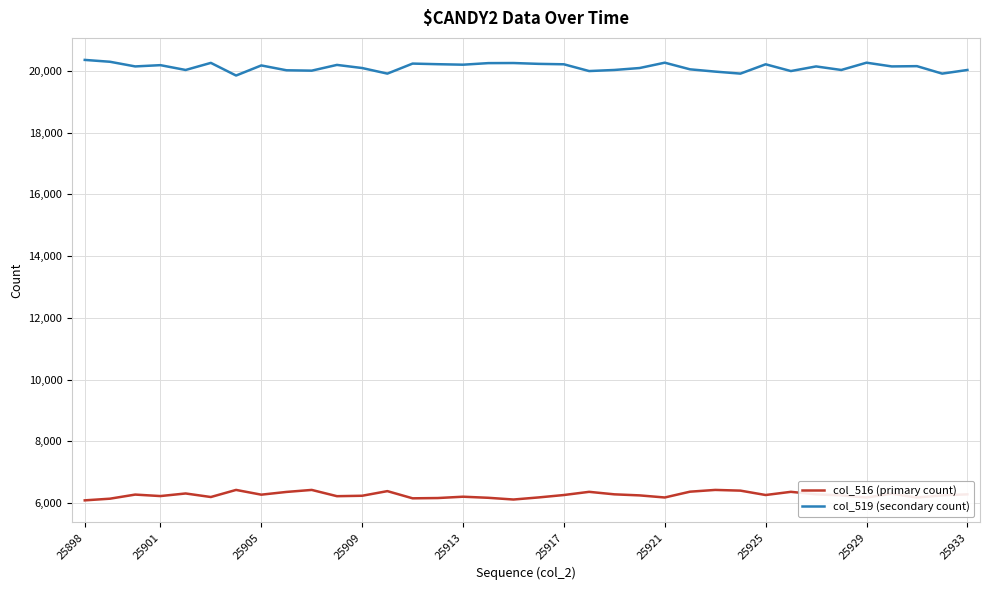

Rank the series by their average value, from lowest to highest.

col_516 (primary count), col_519 (secondary count)